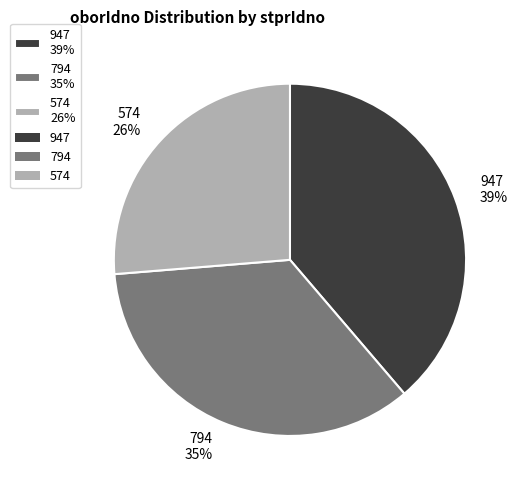

Rank the categories by value from lowest to highest.

574, 794, 947